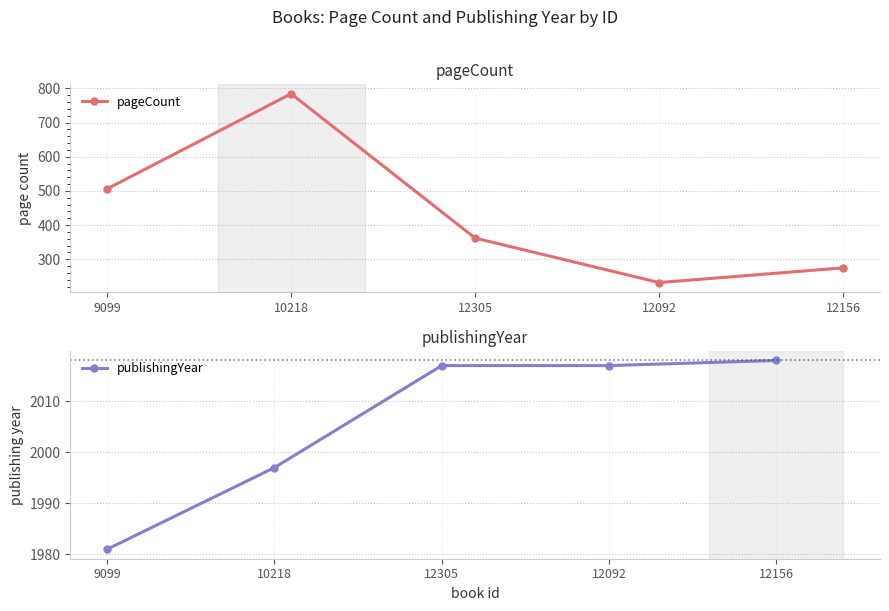

True or false: pageCount and publishingYear cross at least once.

False